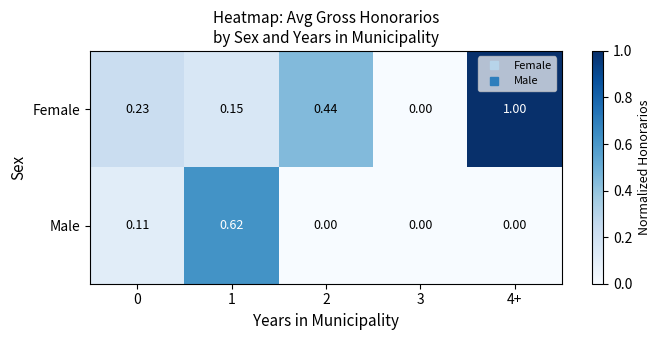

Which series has the largest total across all categories?

Female